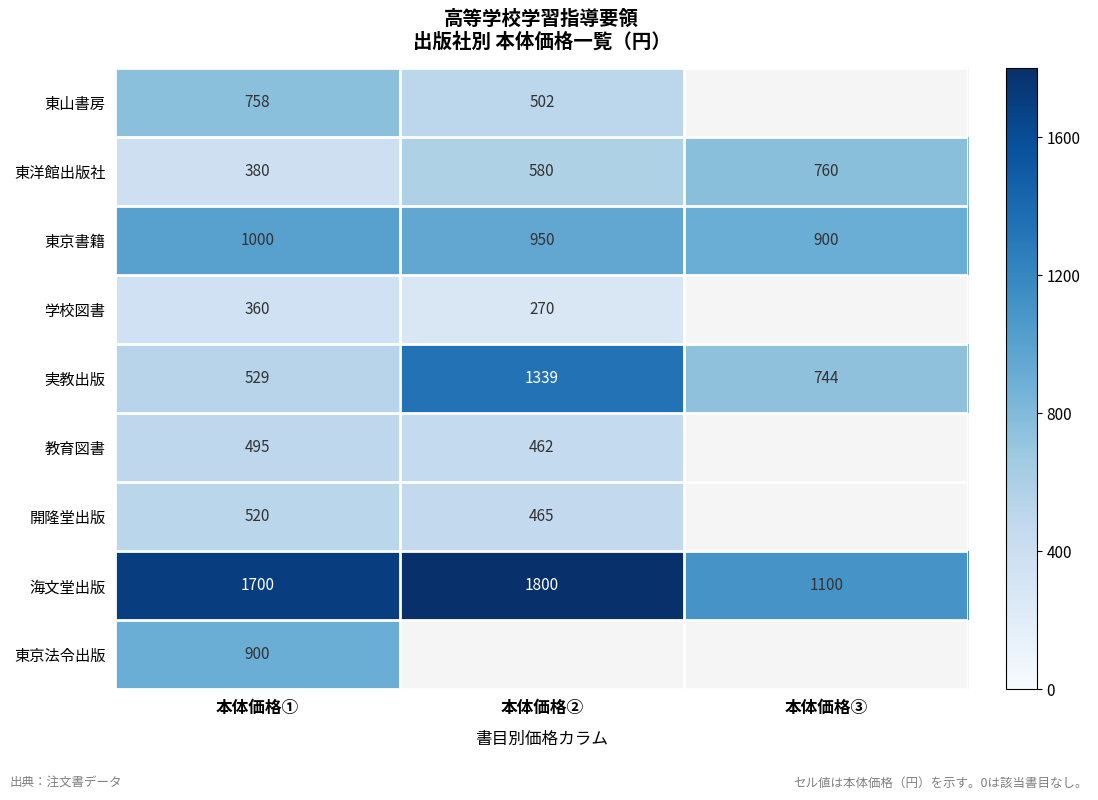

Is it true that 実教出版 equals 529 at 本体価格①?

True